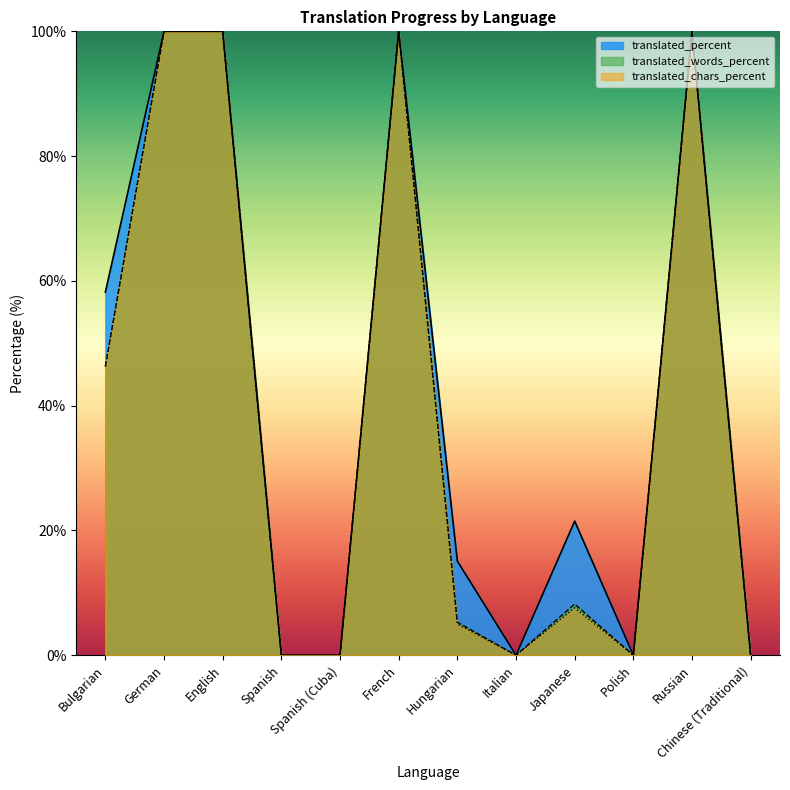

True or false: translated_words and translated_chars intersect in this chart.

False